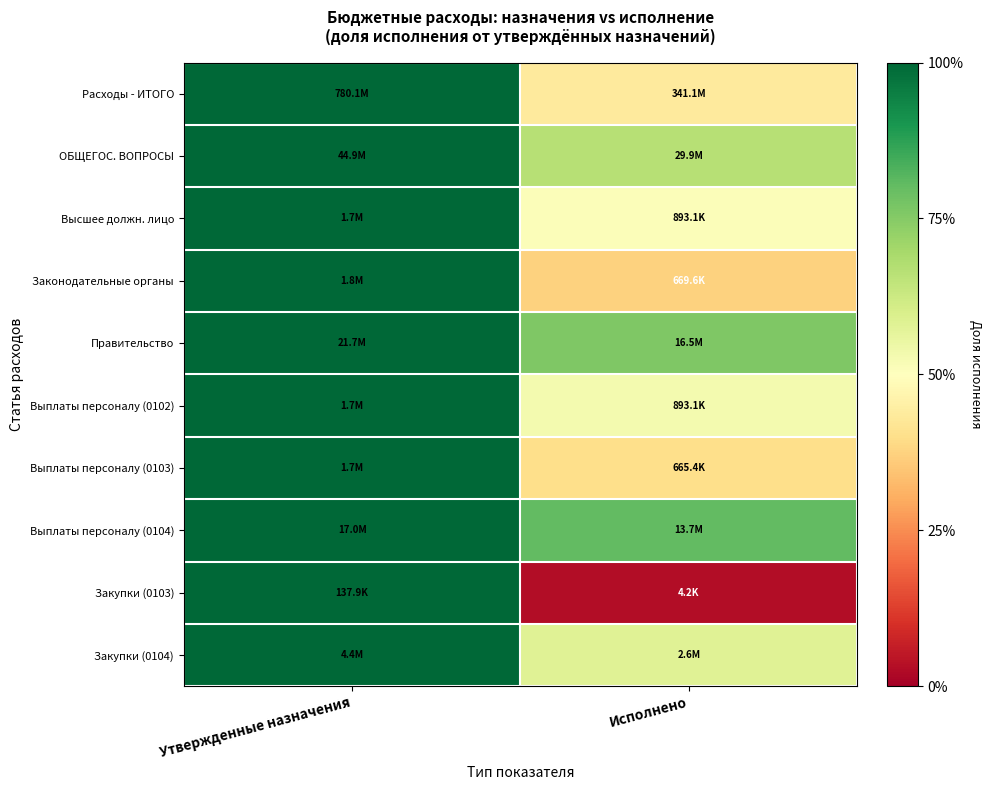

How many series are shown in this chart?

10